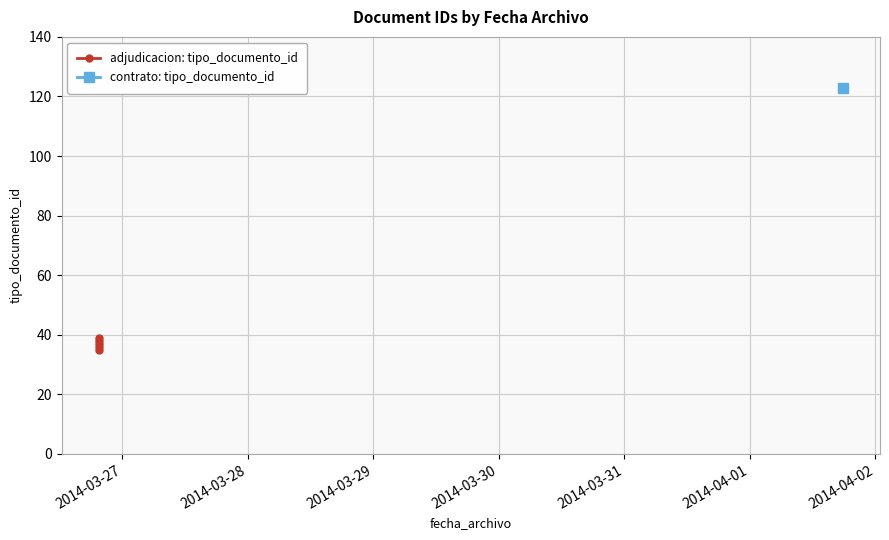

What is the difference between the maximum and minimum values?

4